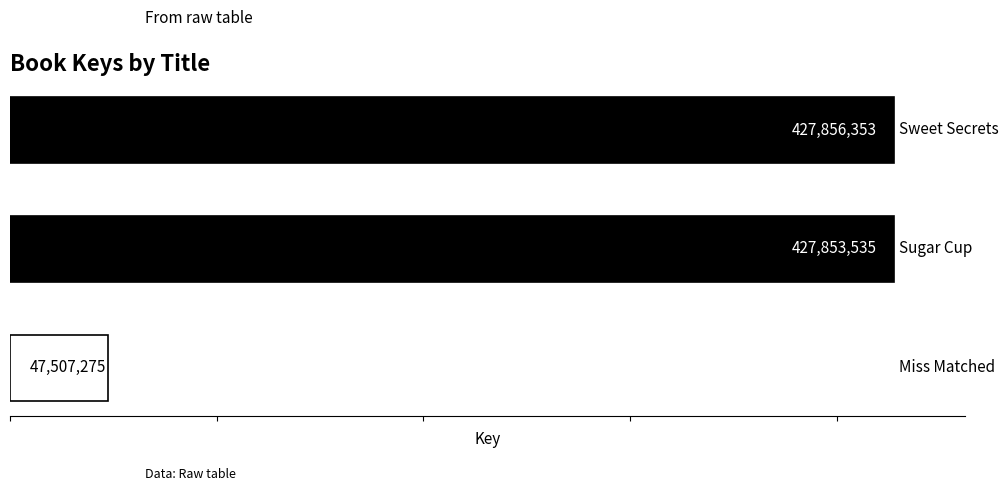

Reading top to bottom, extract all data points from this chart.

427856353	427853535	47507275